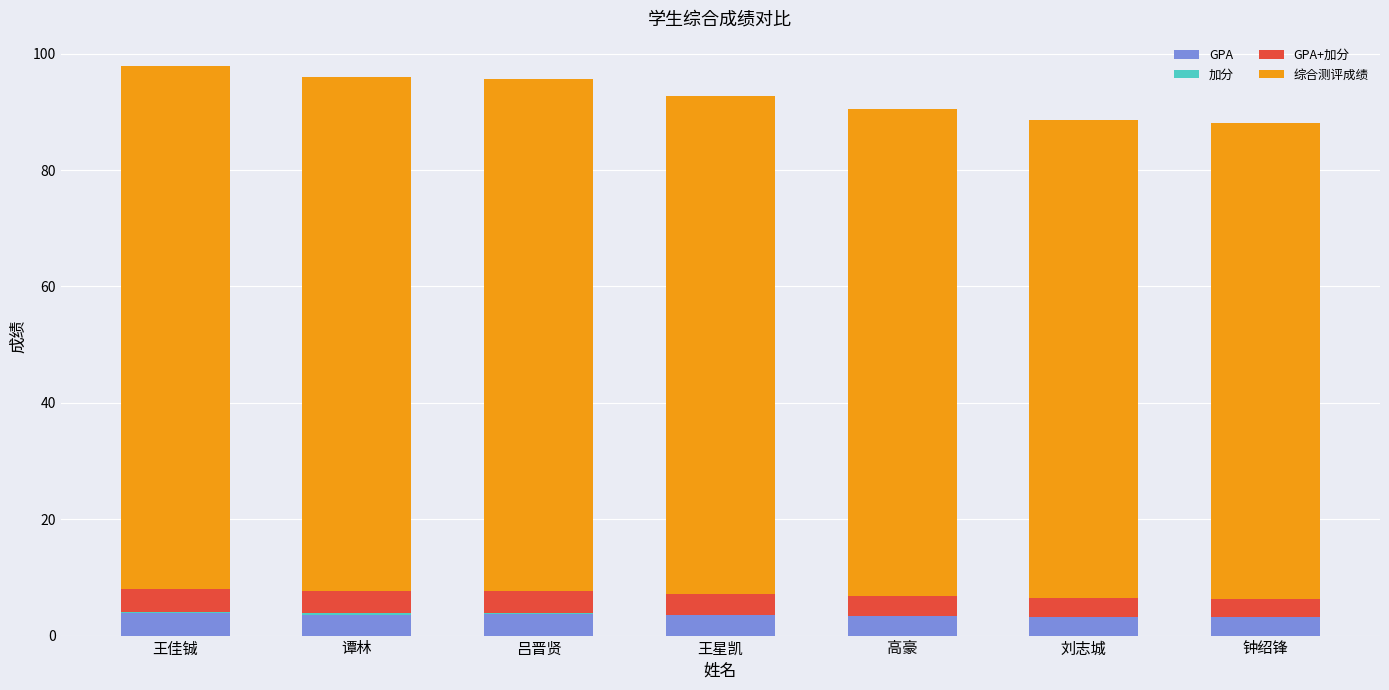

Is it true that GPA equals 3.2 at 刘志城?

True